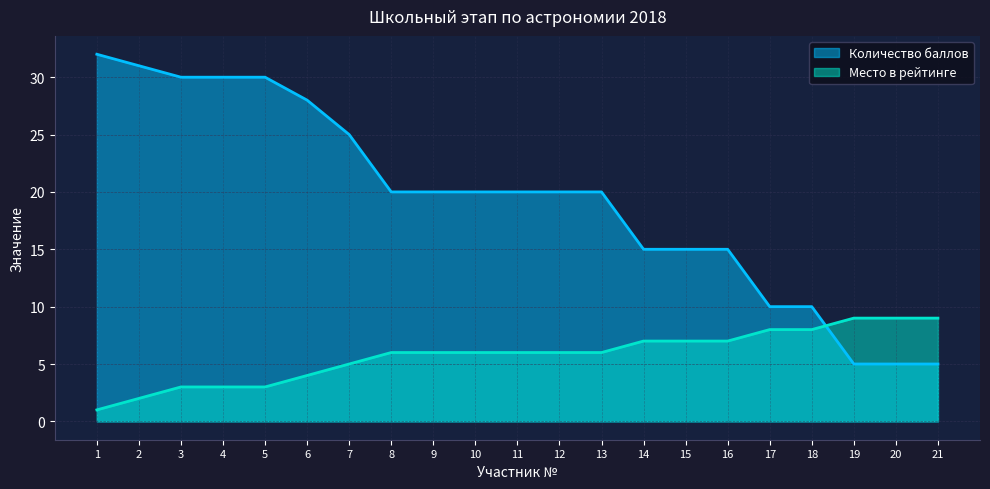

Where is Количество баллов nearest to the value 18?

8